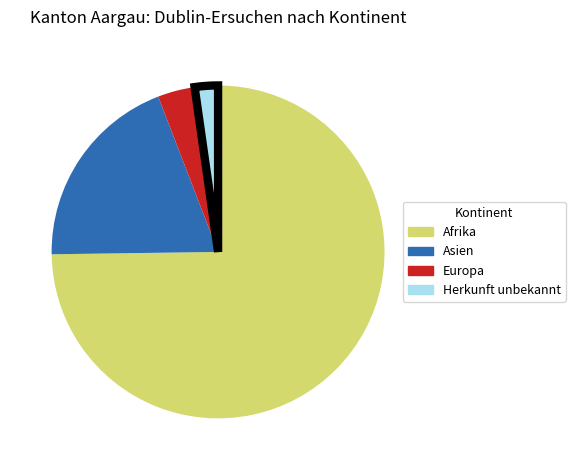

Rank the categories by value from lowest to highest.

Herkunft unbekannt, Europa, Asien, Afrika